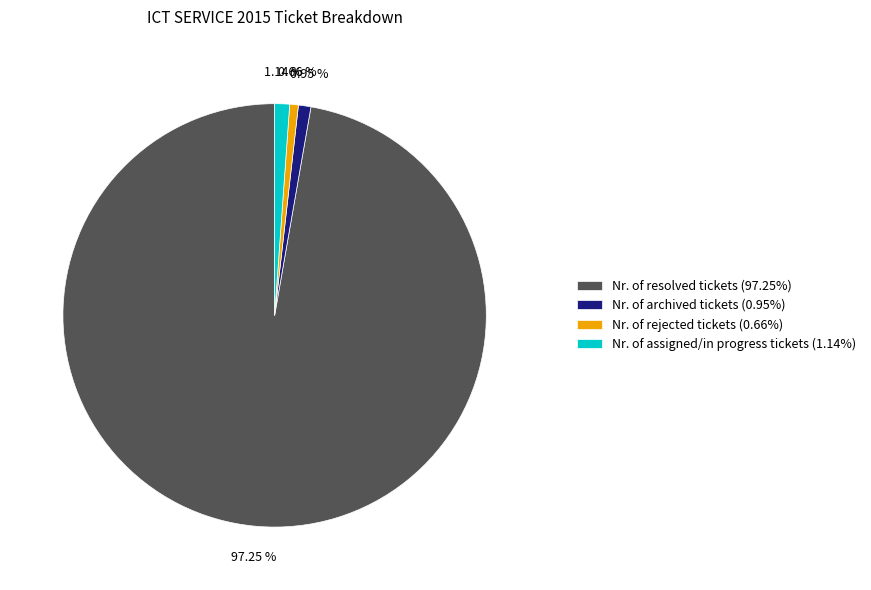

What is the ratio of the value at Nr. of assigned/in progress tickets (1.14%) to the value at Nr. of archived tickets (0.95%)?

1.2